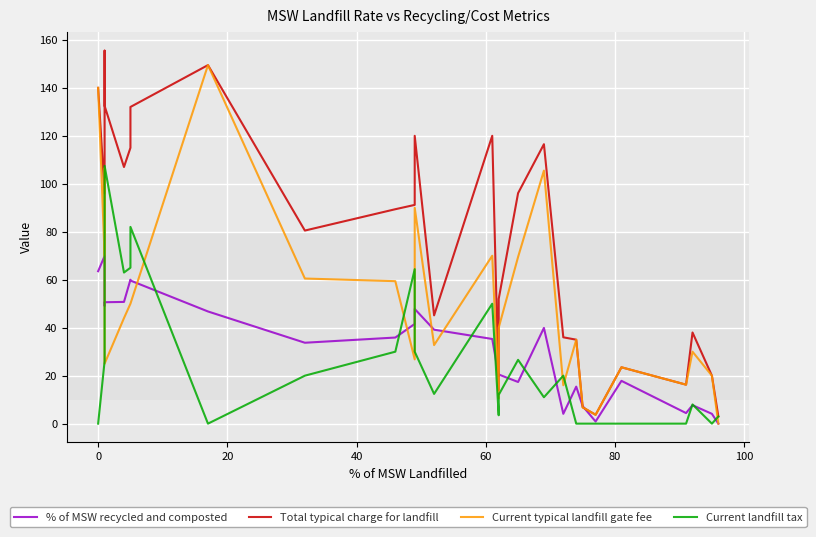

How many times do % of MSW recycled and composted and Current typical landfill gate fee cross each other?

10